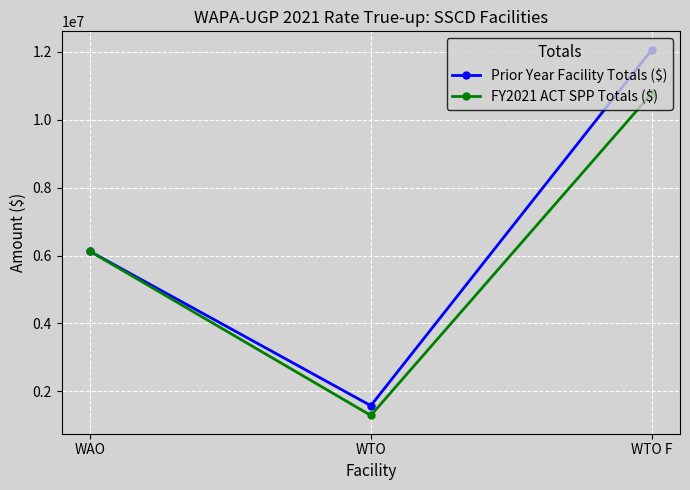

Which series has the largest total across all categories?

Prior Year Facility Totals ($)